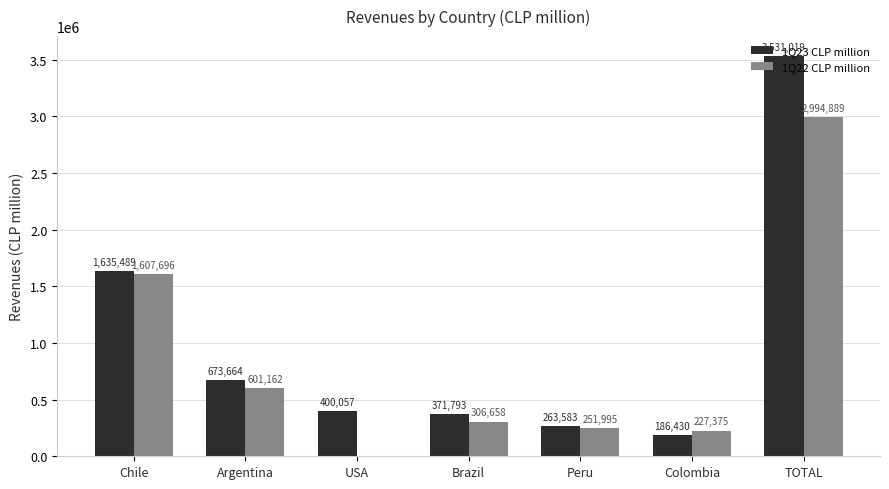

What are all the series names shown in the legend?

1Q23 CLP million, 1Q22 CLP million